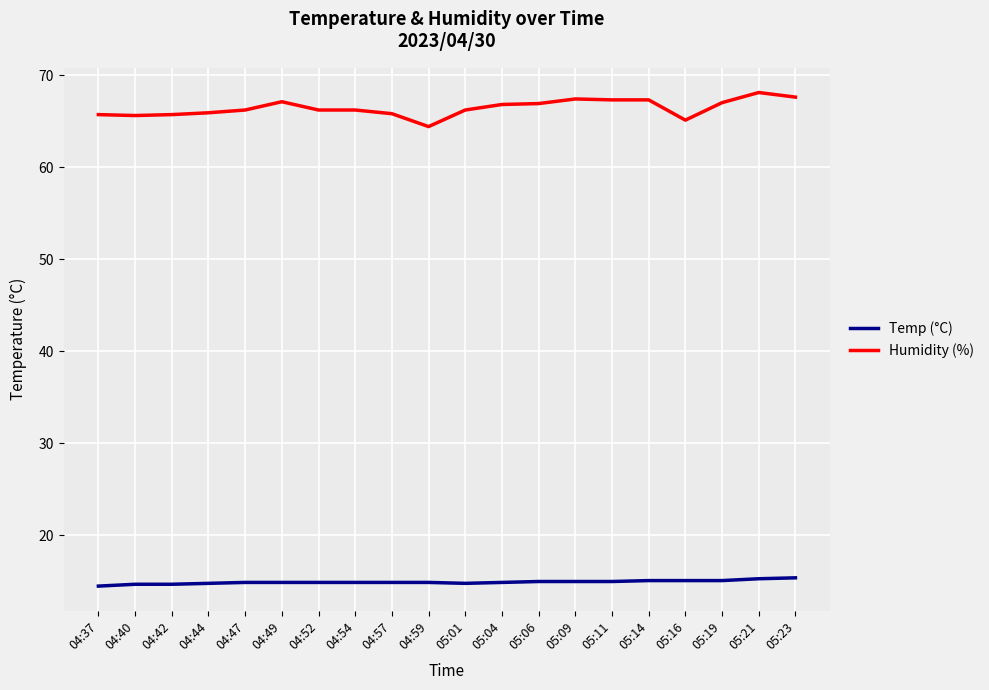

What is the difference between the maximum and minimum values in the Humidity (%) series?

3.7